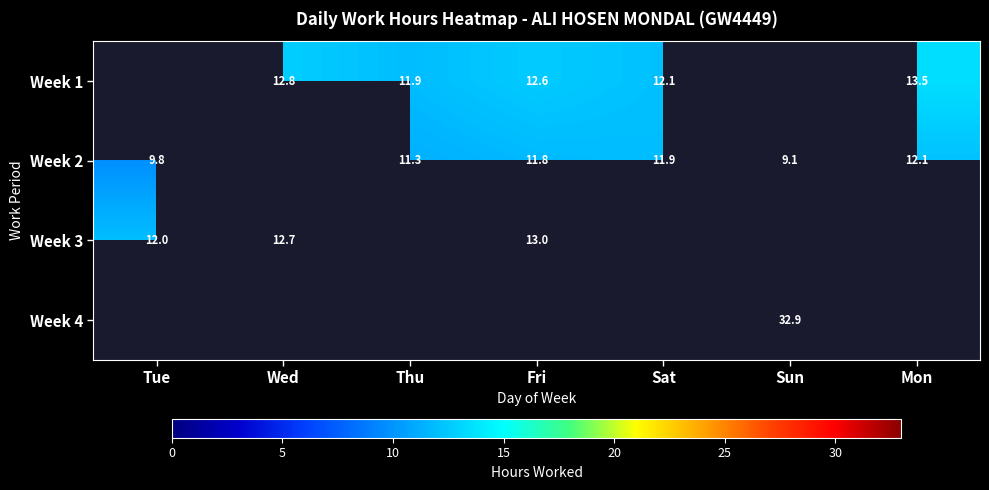

Is it true that Week 1 equals 18.7 at Wed?

False